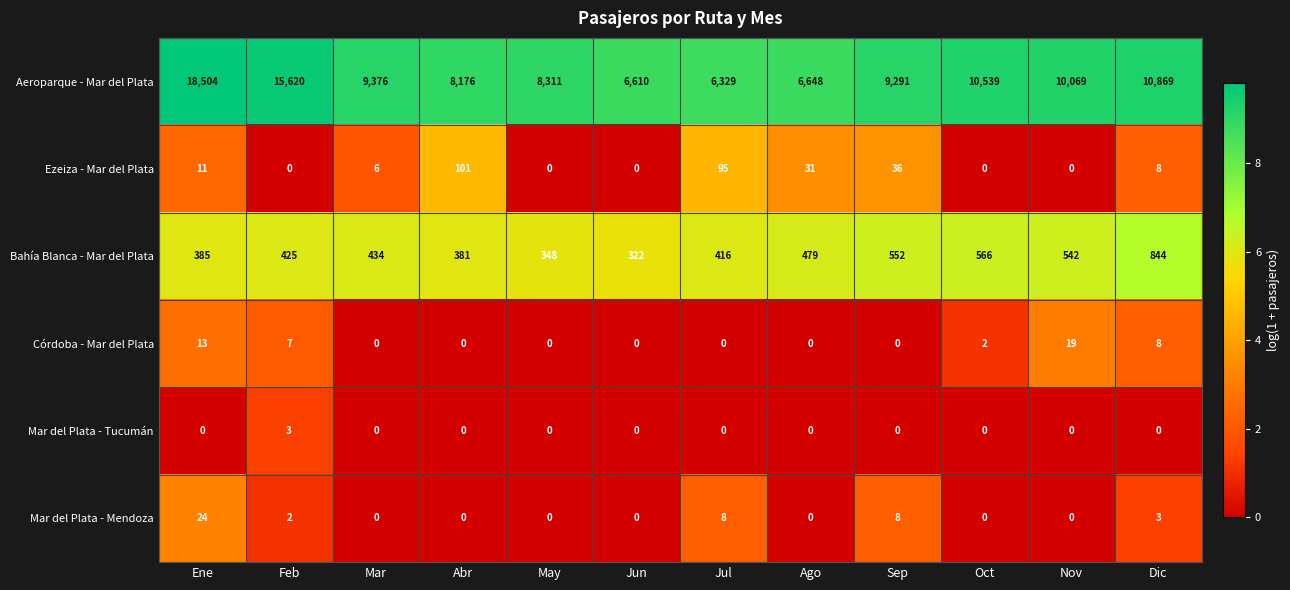

True or false: Bahía Blanca - Mar del Plata has a value of 737 at Oct.

False